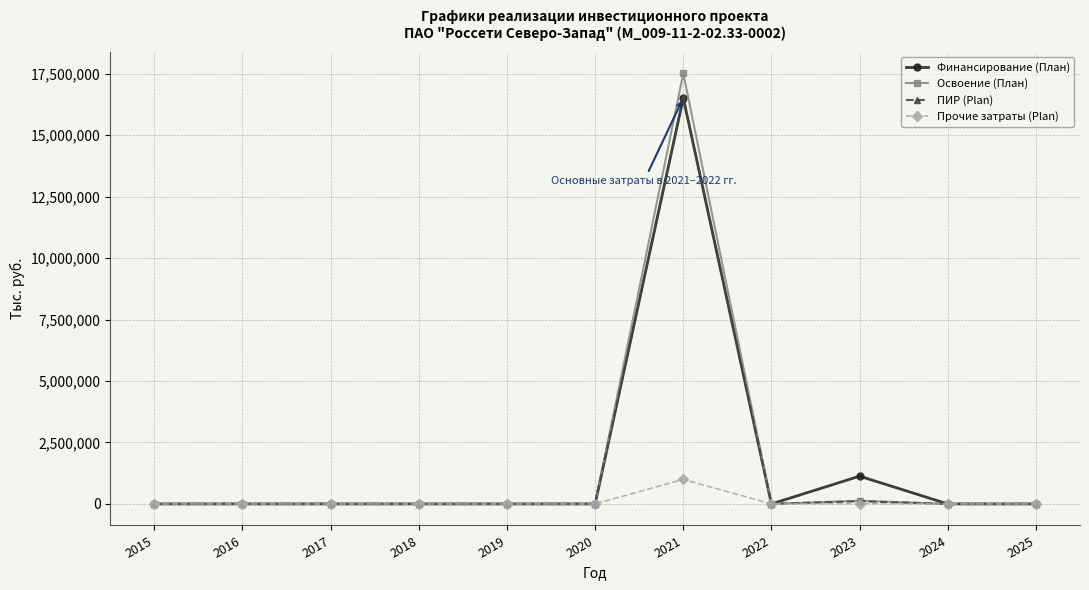

Which series has the widest spread of values?

Освоение (План)